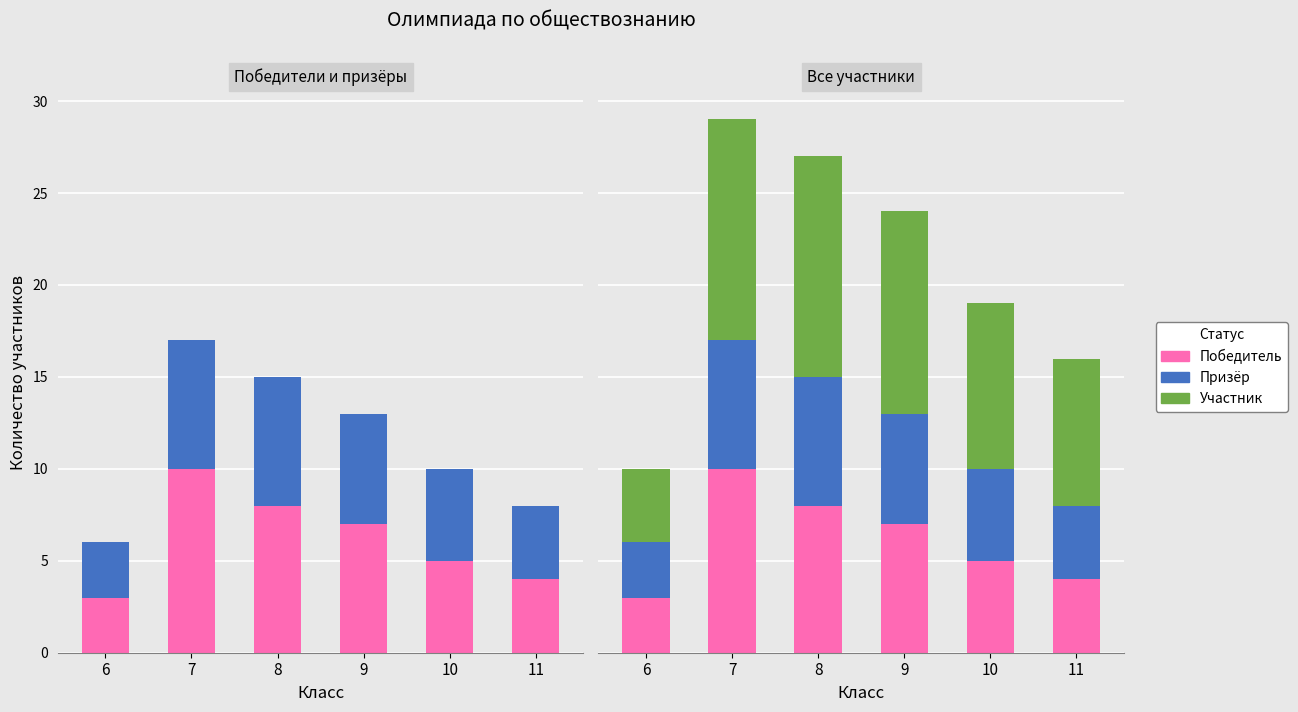

At 8, list the series in order from smallest to largest.

Призёр, Победитель, Участник